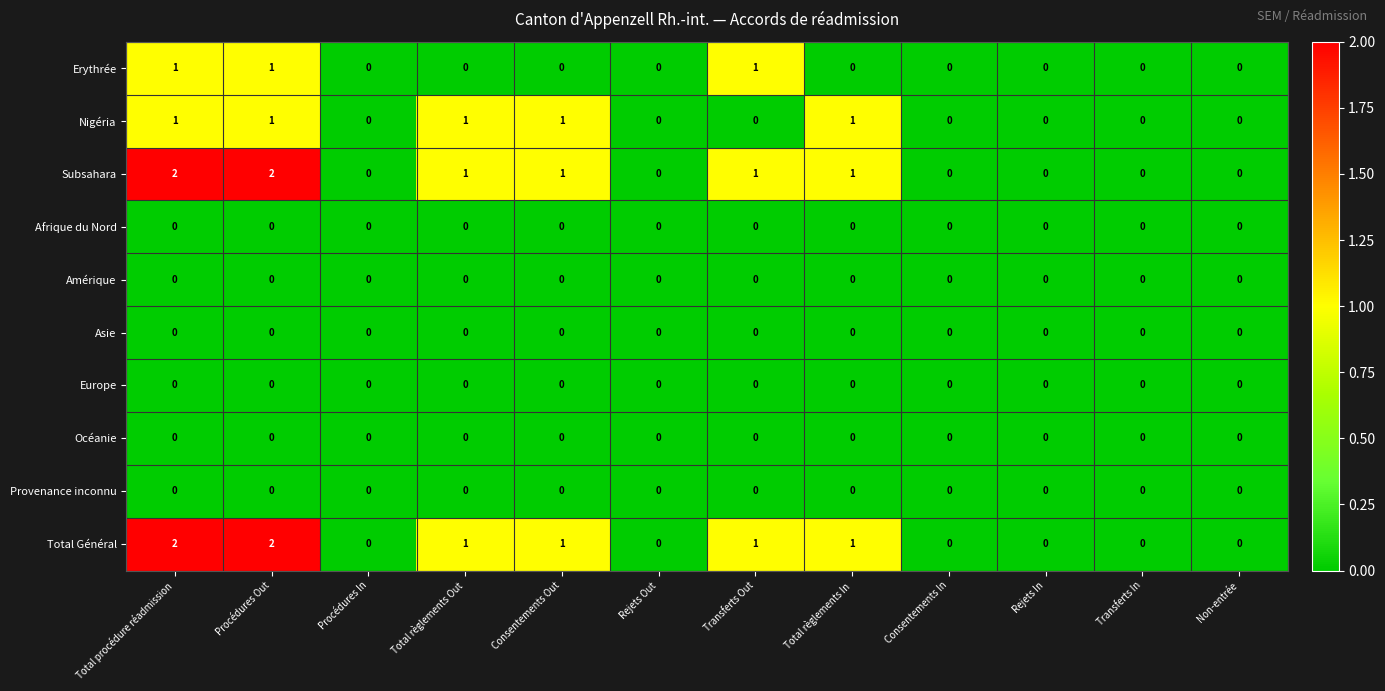

True or false: Asie has a value of 0 at Transferts Out.

True